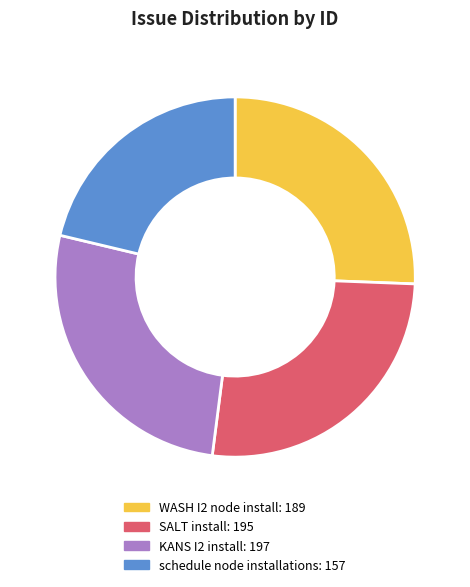

What is the smallest slice in the pie chart?

schedule node installations